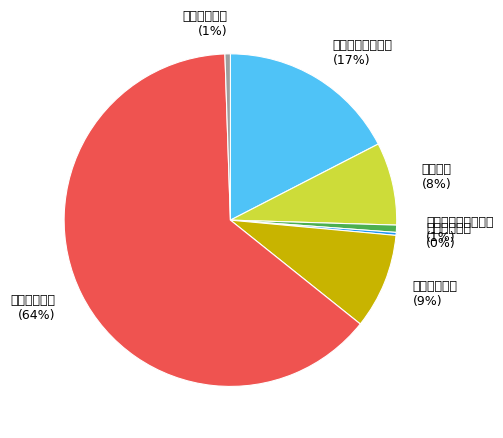

What portion of the pie excludes 住房保障支出?

99.5%